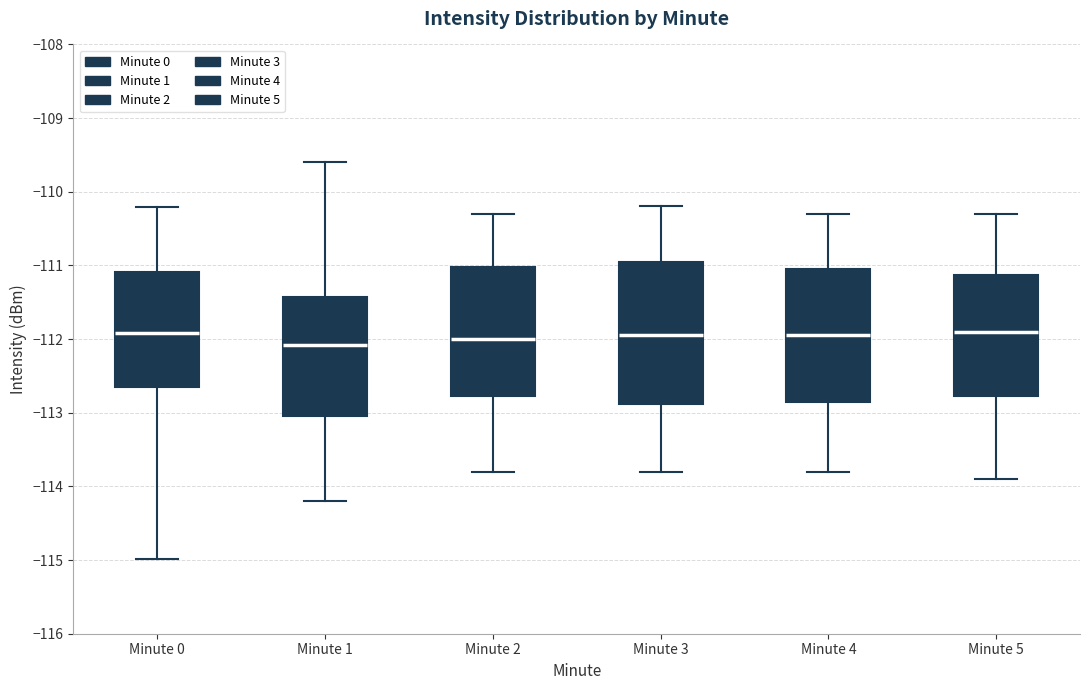

Where does the lower whisker of the box for Minute 2 end on the y-axis? The values are not printed on the chart, so give them approximately, as read against the axis.

-113.8